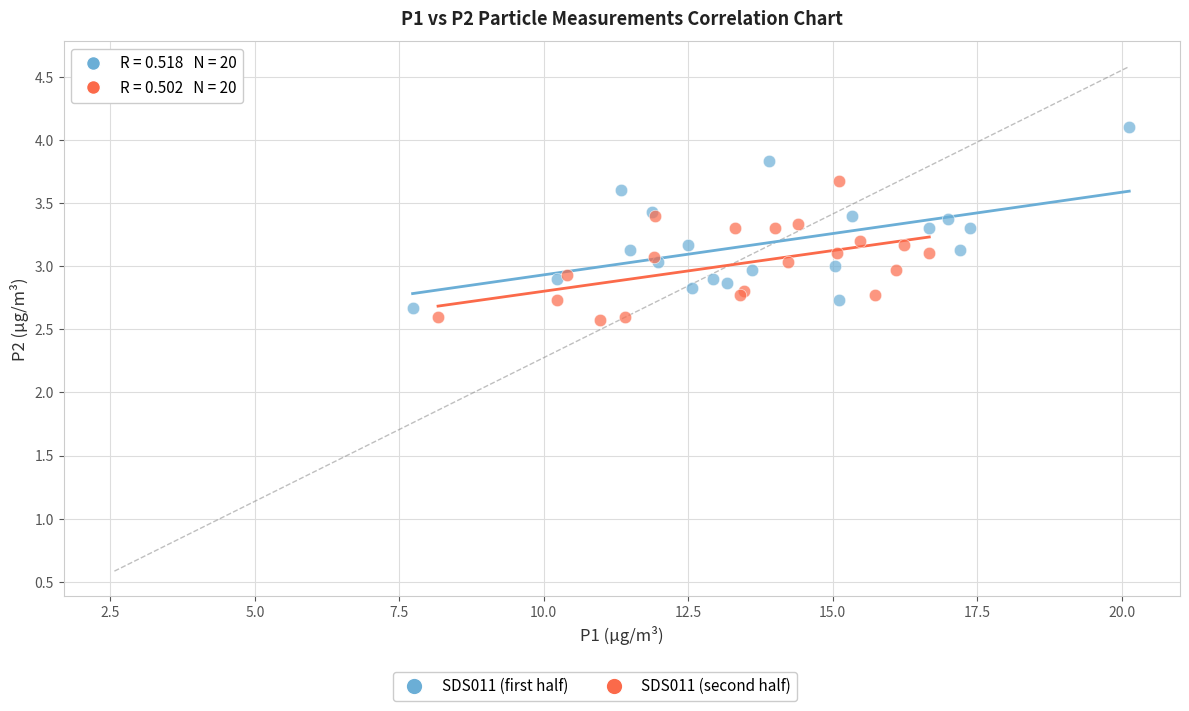

Which series has the widest spread of Y values?

SDS011 (first half)